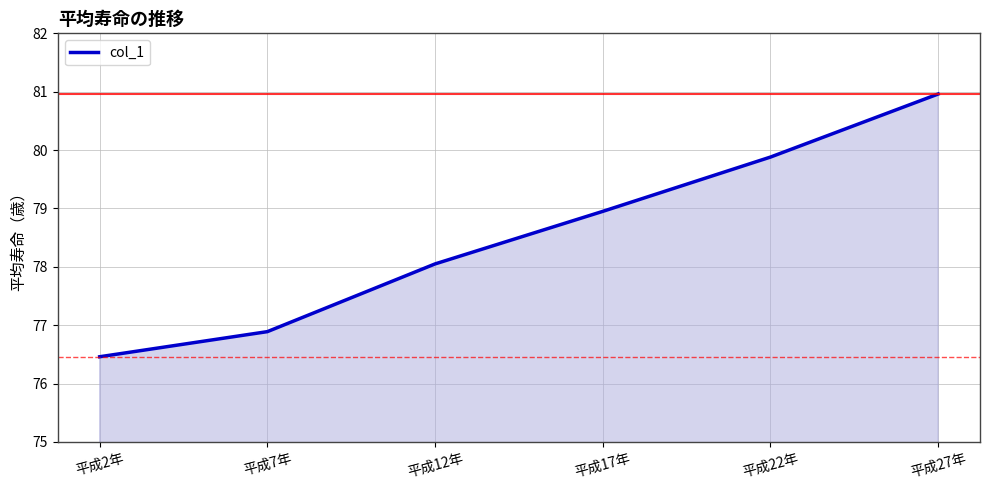

The chart shows a value of 78.0 at 平成12年. True or false?

True